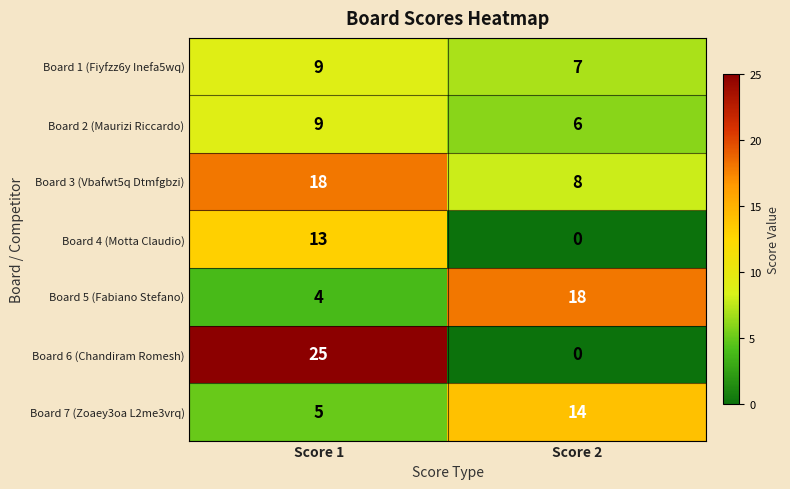

Reading right to left, what are all the values shown in this chart?

Board 1 (Fiyfzz6y Inefa5wq): 7	9
Board 2 (Maurizi Riccardo): 6	9
Board 3 (Vbafwt5q Dtmfgbzi): 8	18
Board 4 (Motta Claudio): 0	13
Board 5 (Fabiano Stefano): 18	4
Board 6 (Chandiram Romesh): 0	25
Board 7 (Zoaey3oa L2me3vrq): 14	5